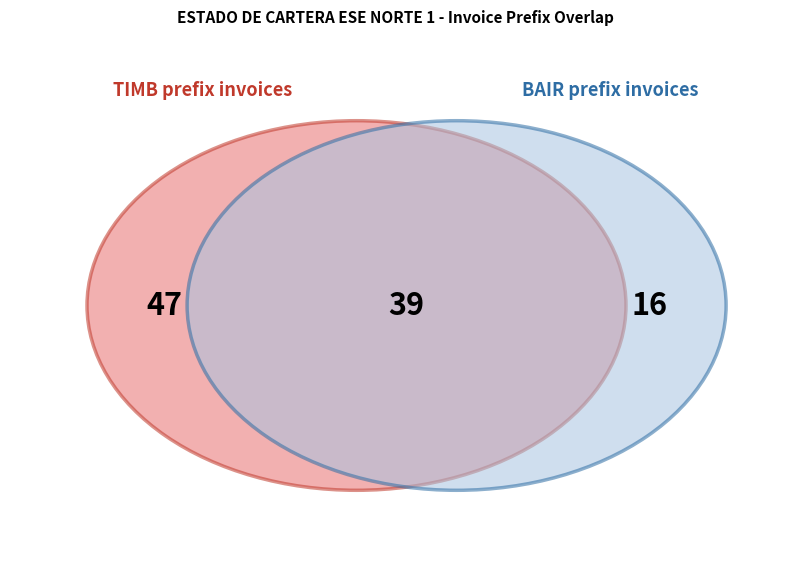

Is there a majority slice in this chart?

No